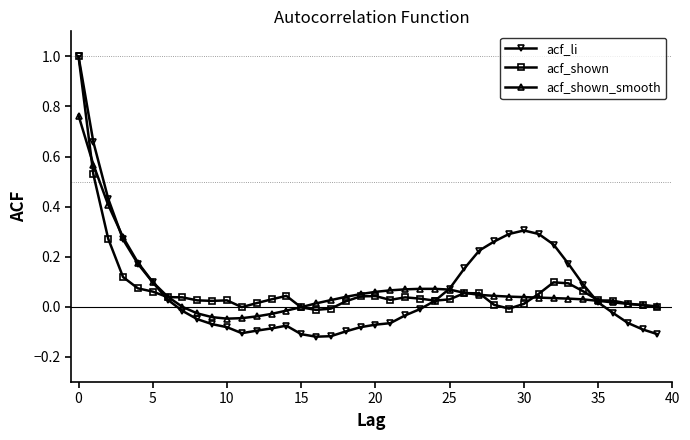

Which series has the widest spread of values?

acf_li